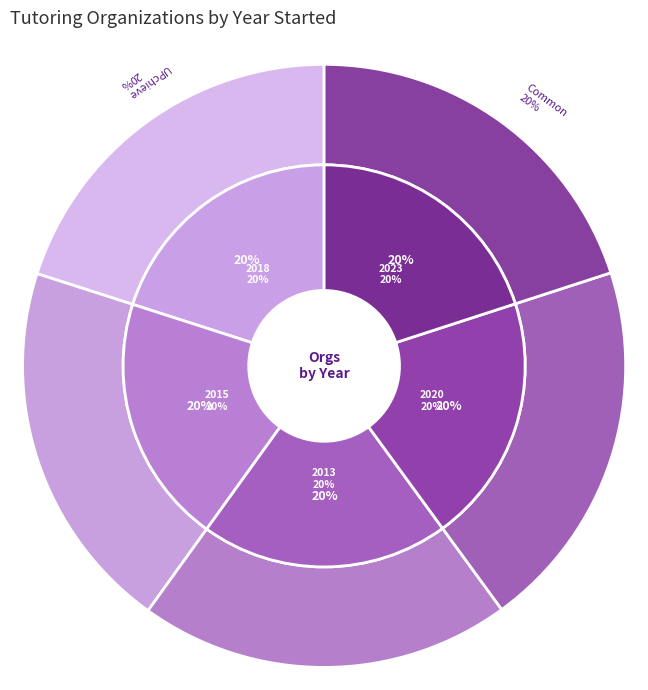

To the nearest percent, what portion does UPchieve represent?

20%